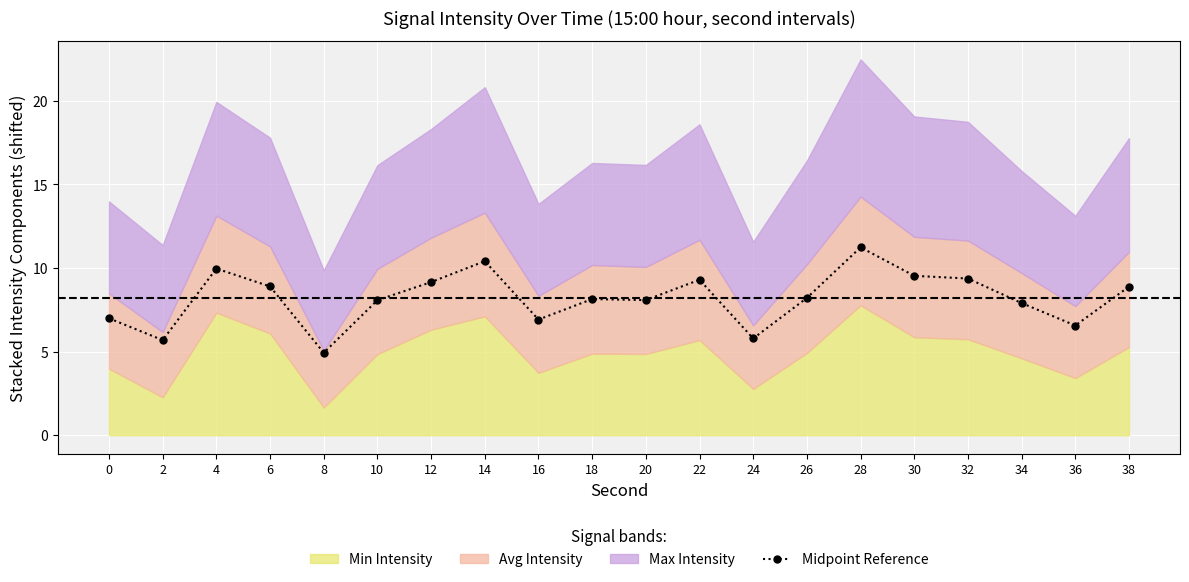

What is the average value?

8.2